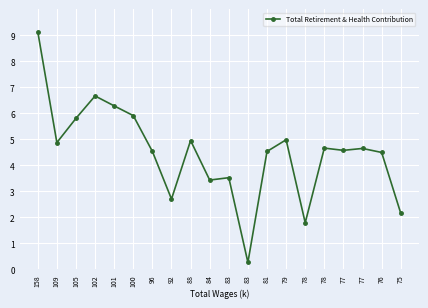

Rank the categories by value from lowest to highest.

83, 78, 75, 92, 84, 83, 76, 81, 96, 77, 77, 78, 109, 88, 79, 105, 100, 101, 102, 158